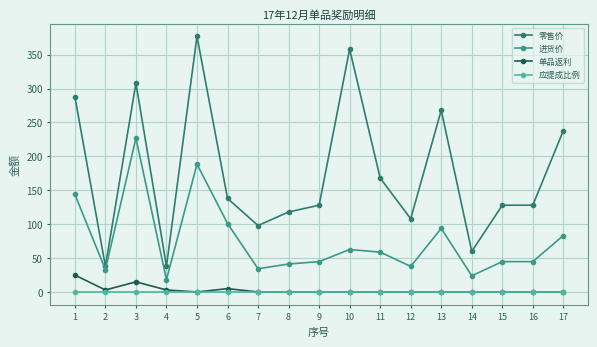

True or false: 应提成比例 and 零售价 cross at least once.

False